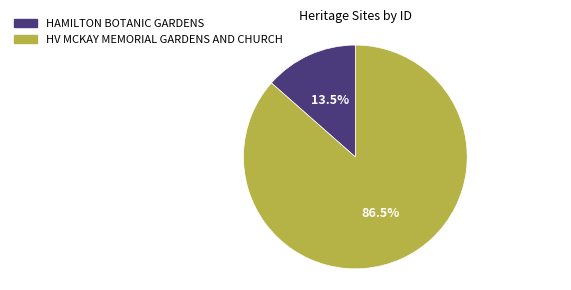

What is the ratio of the value at HV MCKAY MEMORIAL GARDENS AND CHURCH to the value at HAMILTON BOTANIC GARDENS?

6.4